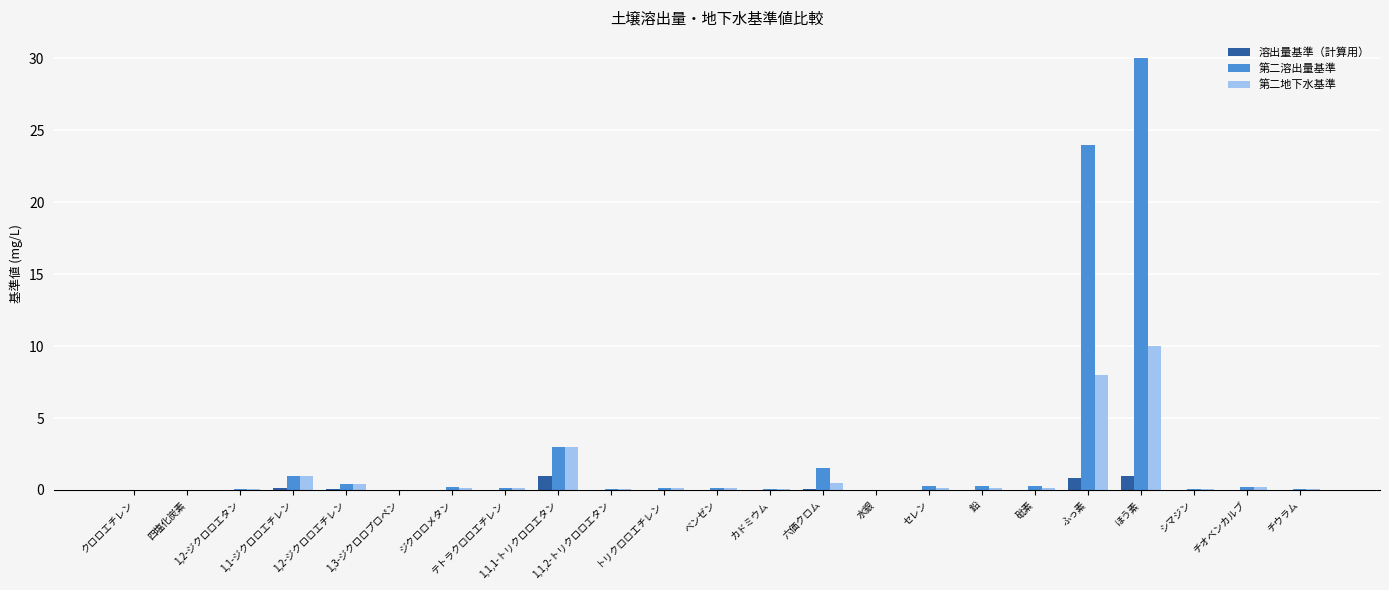

Which series has the largest range (max minus min)?

第二溶出量基準